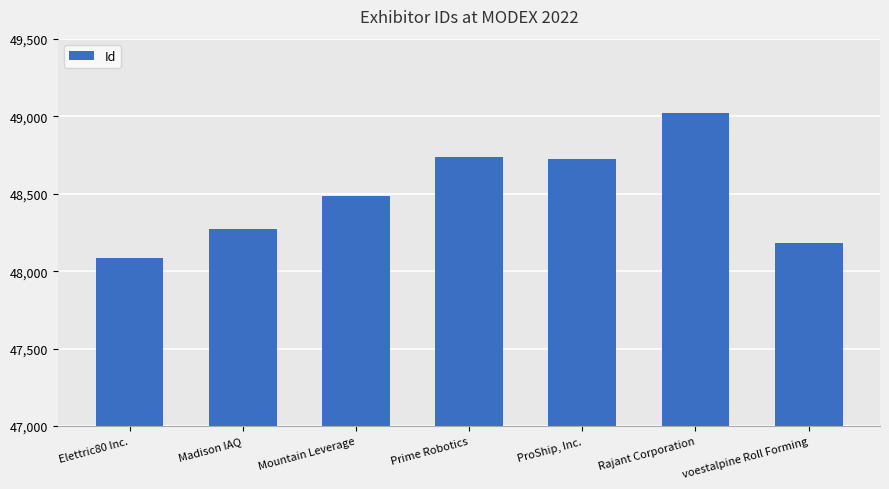

How many distinct data groups are displayed?

1